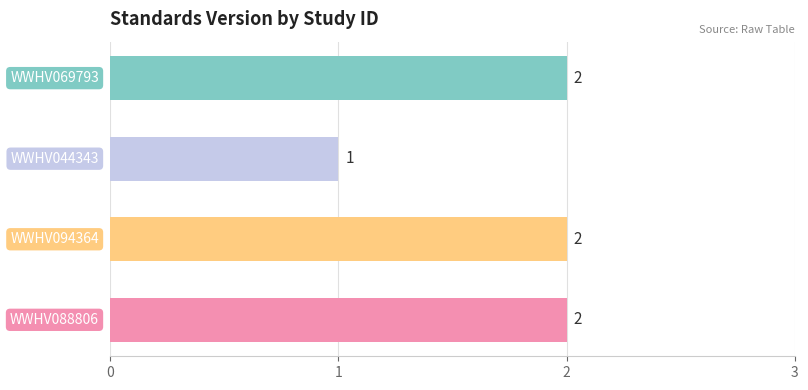

What is the sum of all values?

7